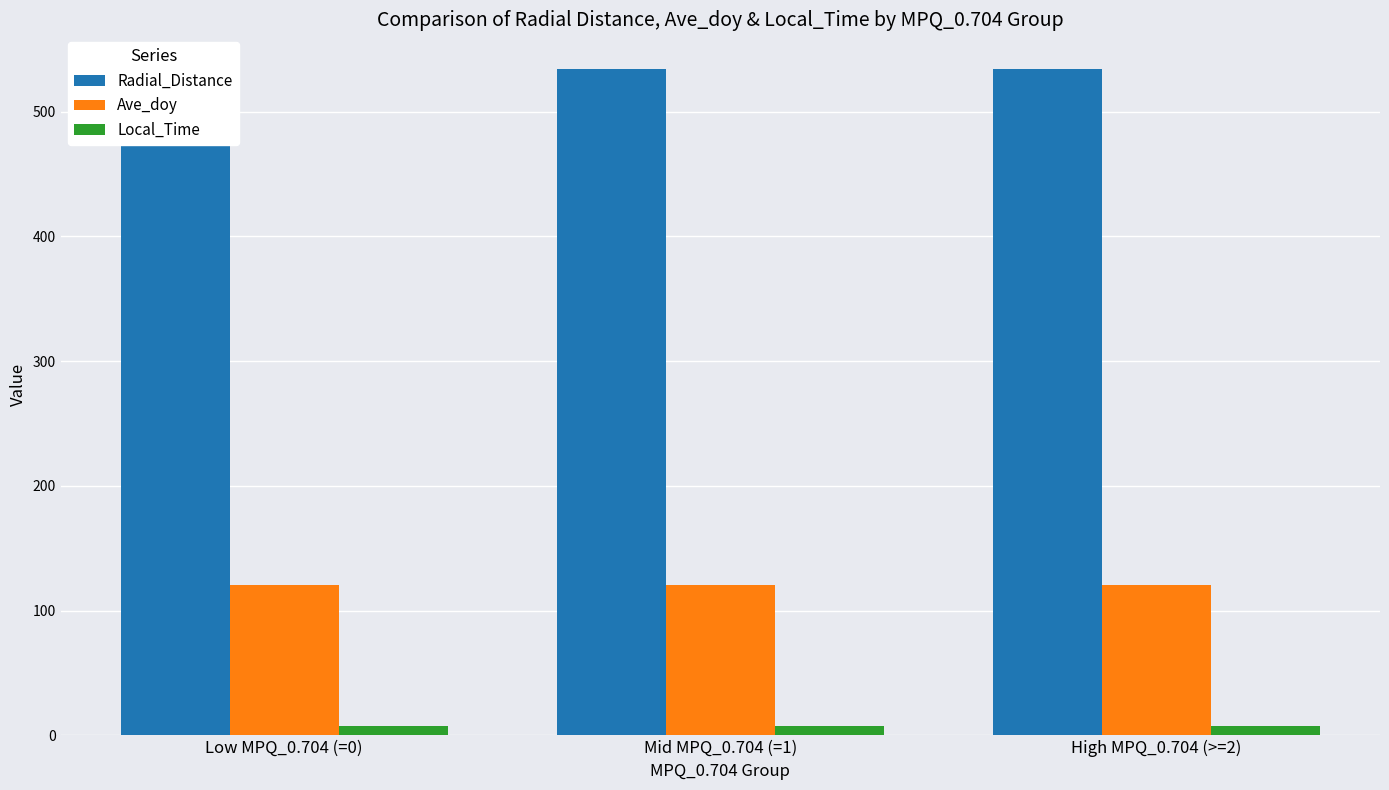

Between Mid MPQ_0.704 (=1) and High MPQ_0.704 (>=2), which series saw the biggest shift?

Radial_Distance